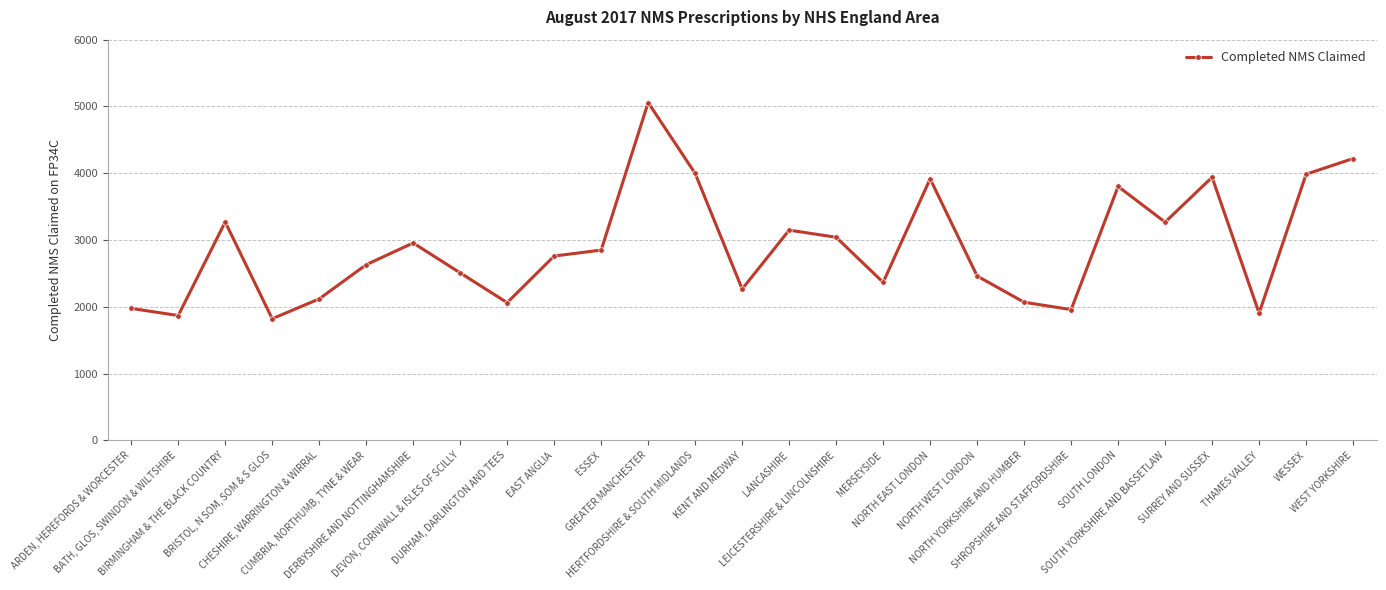

Which category has the highest value across all series?

GREATER MANCHESTER